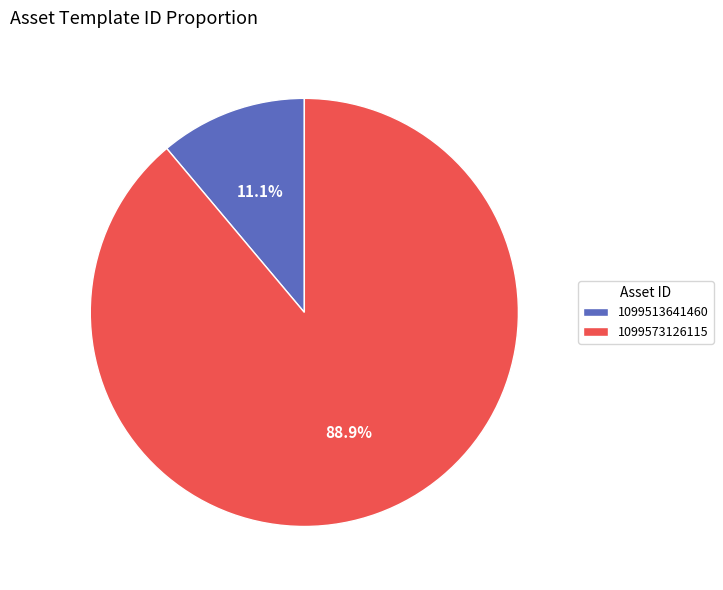

Which category has the smallest portion of the pie?

1099513641460